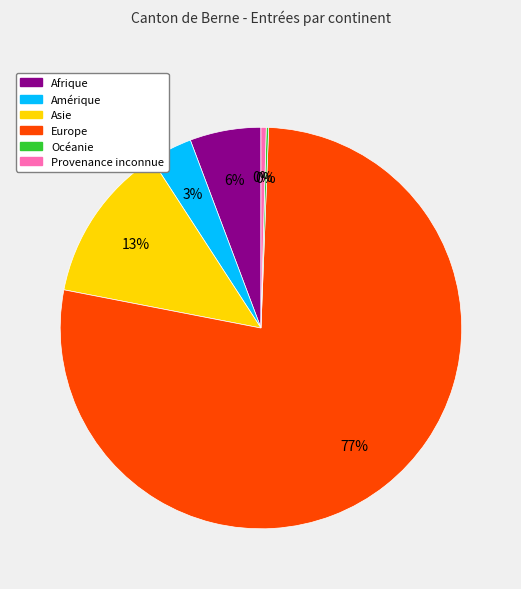

Does Europe account for over 50% of the chart?

Yes